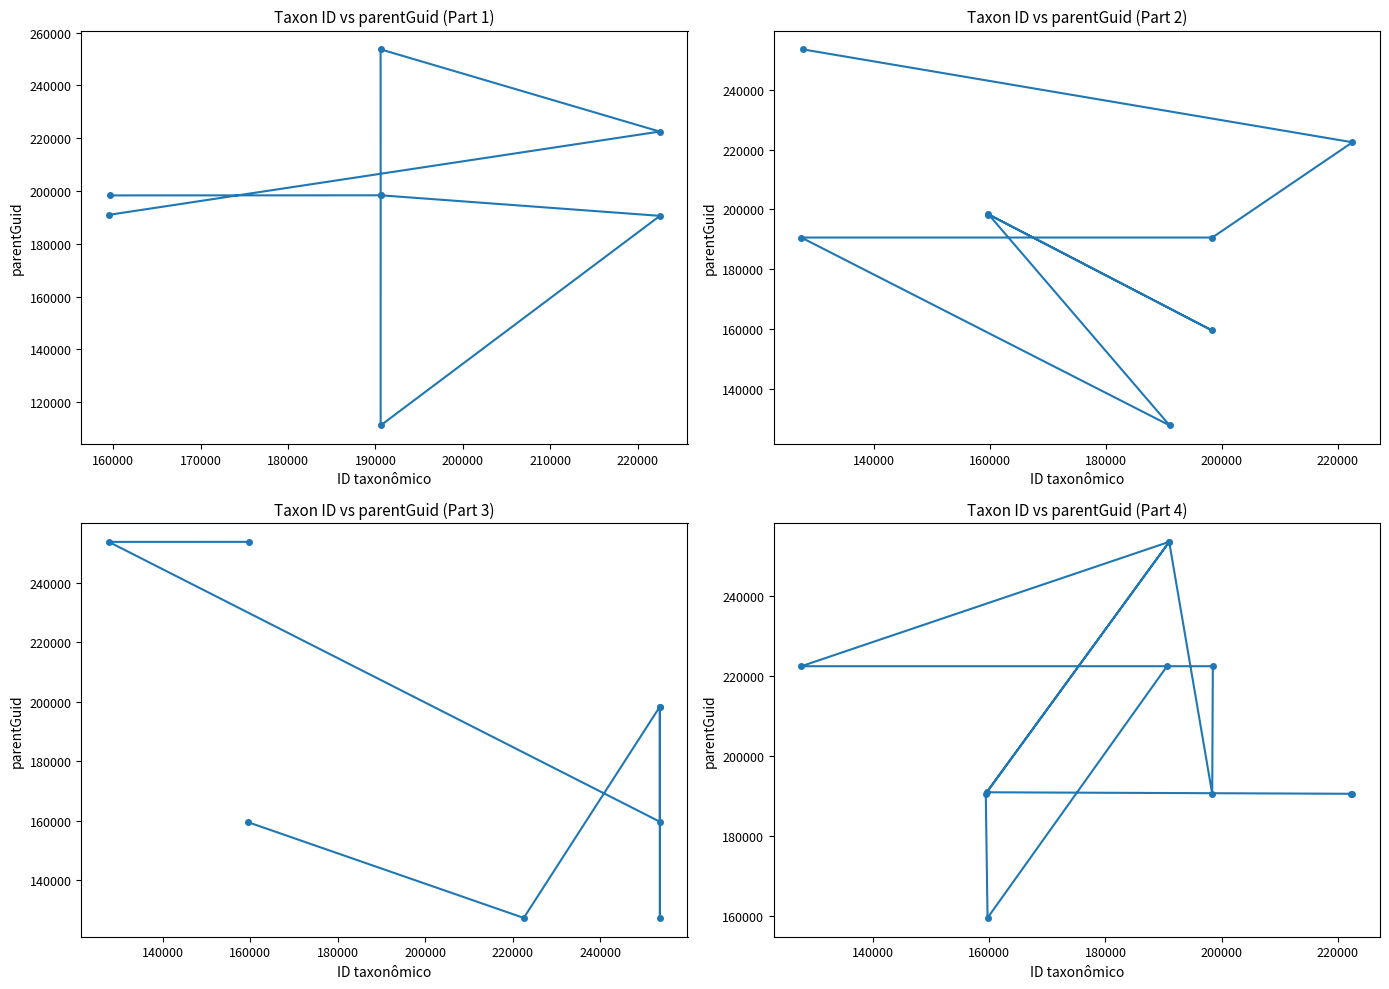

The value at 200000 is 134437. True or false?

False